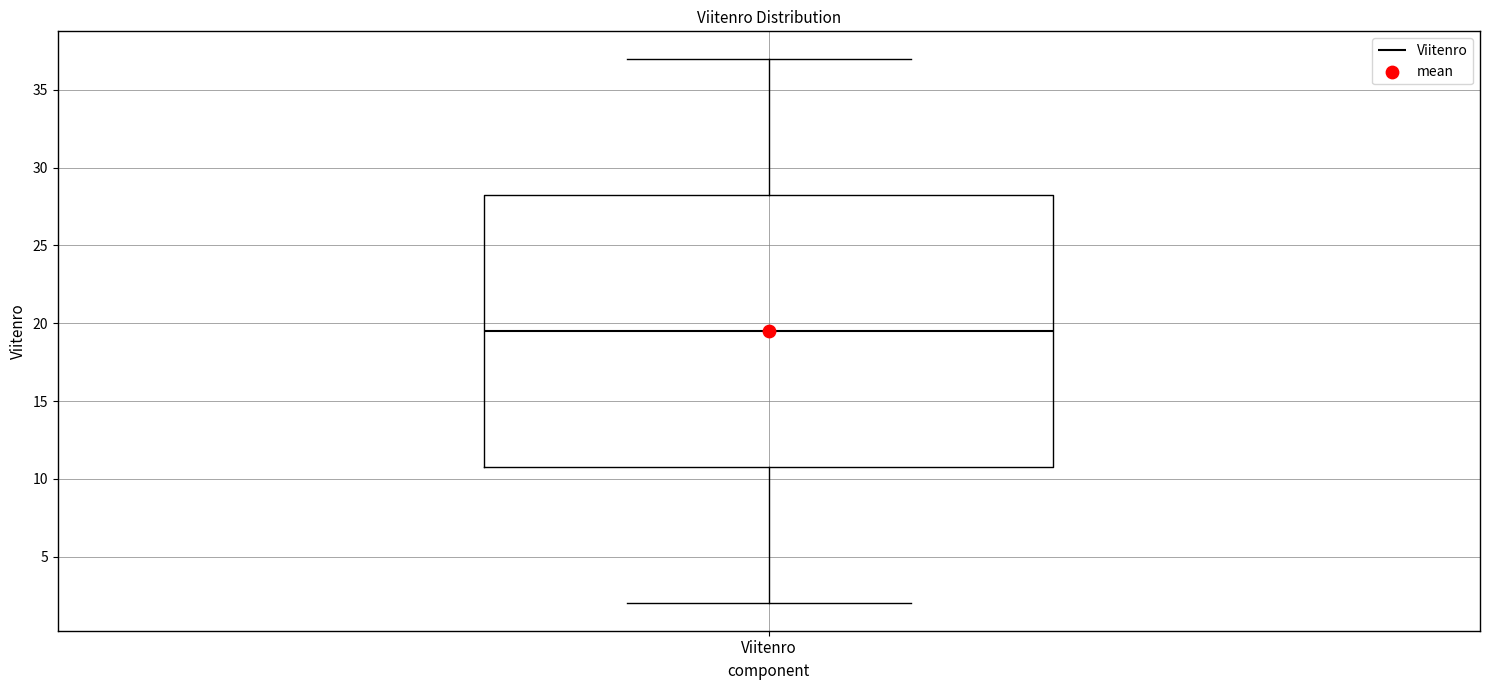

Transcribe this box plot: give where the median line is, the range the box spans, and where the two whiskers end, as read against the y-axis. The values are not printed on the chart, so give them approximately, as read against the axis.

median 19.5, box 11.0 to 28.5, whiskers 2.0 to 37.0